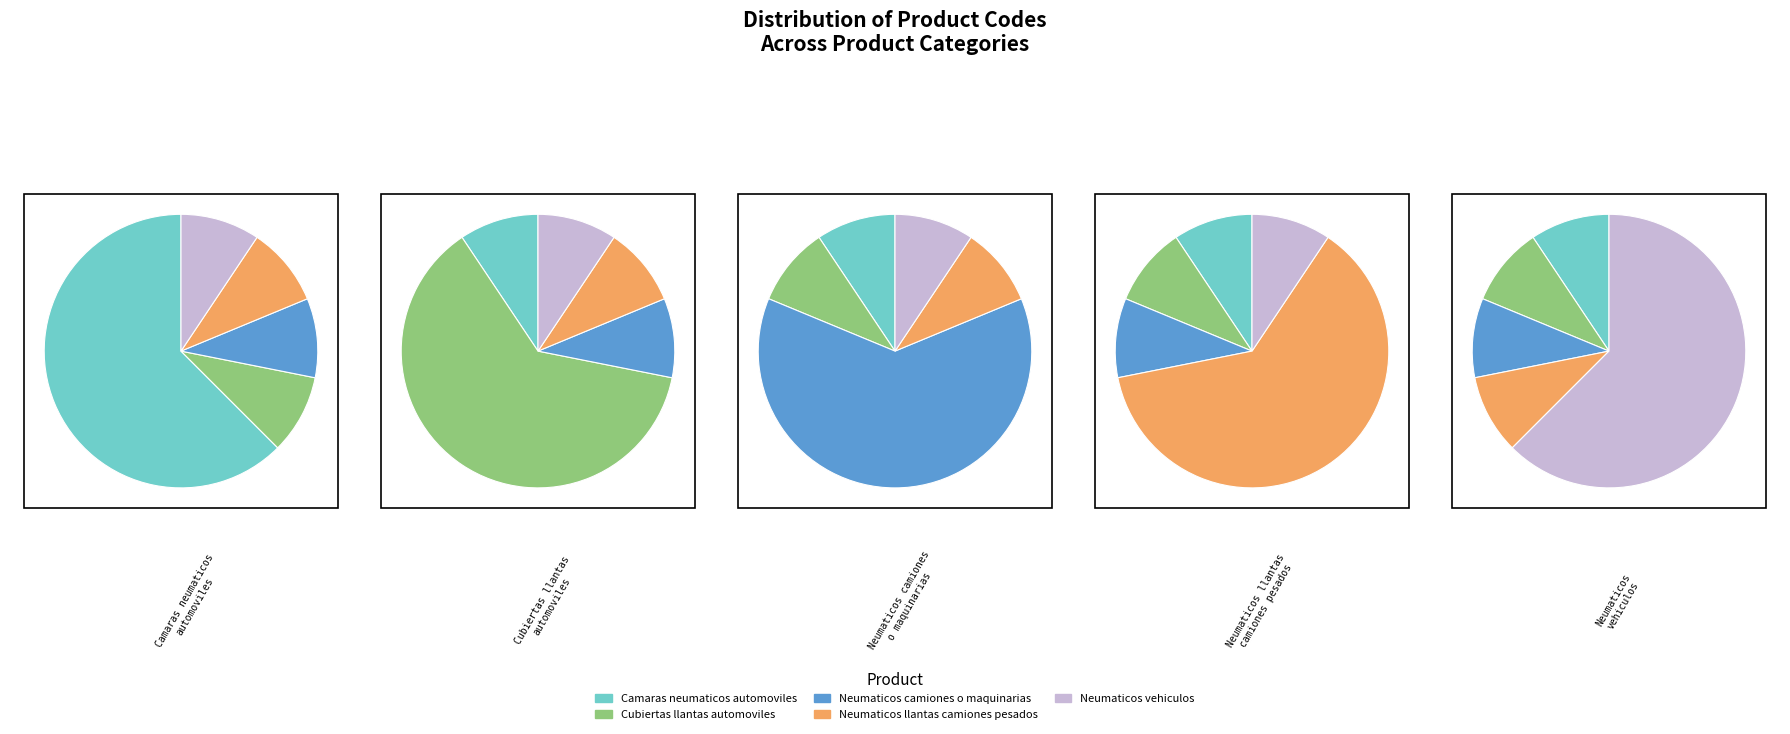

How many slices are in this pie chart?

5